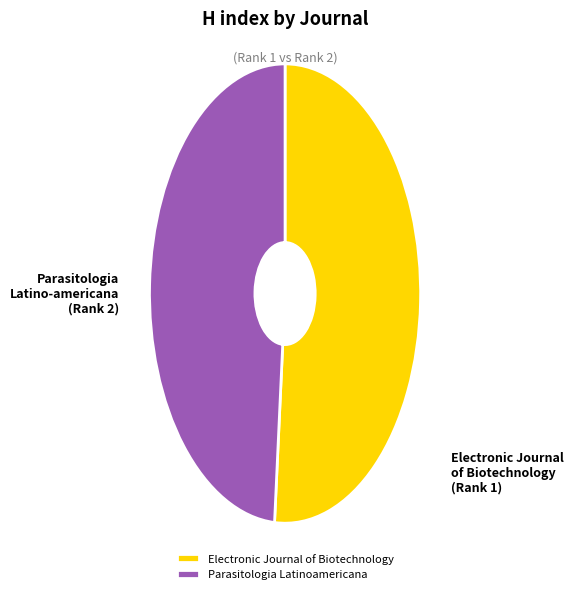

True or false: Electronic Journal of Biotechnology accounts for 58% of the total.

False